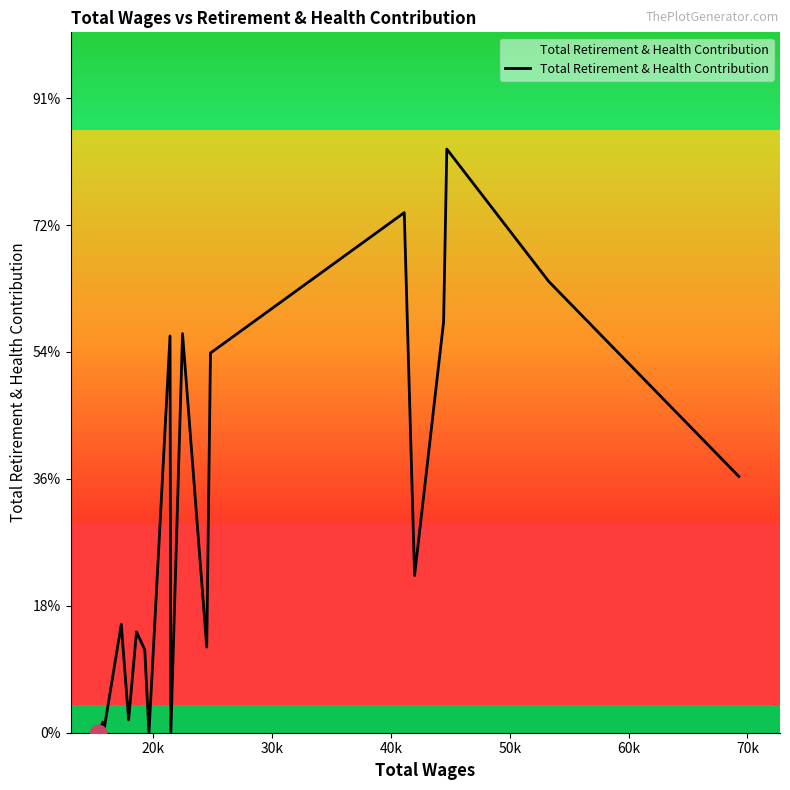

True or false: there are more than 0 points higher than both neighbors.

True